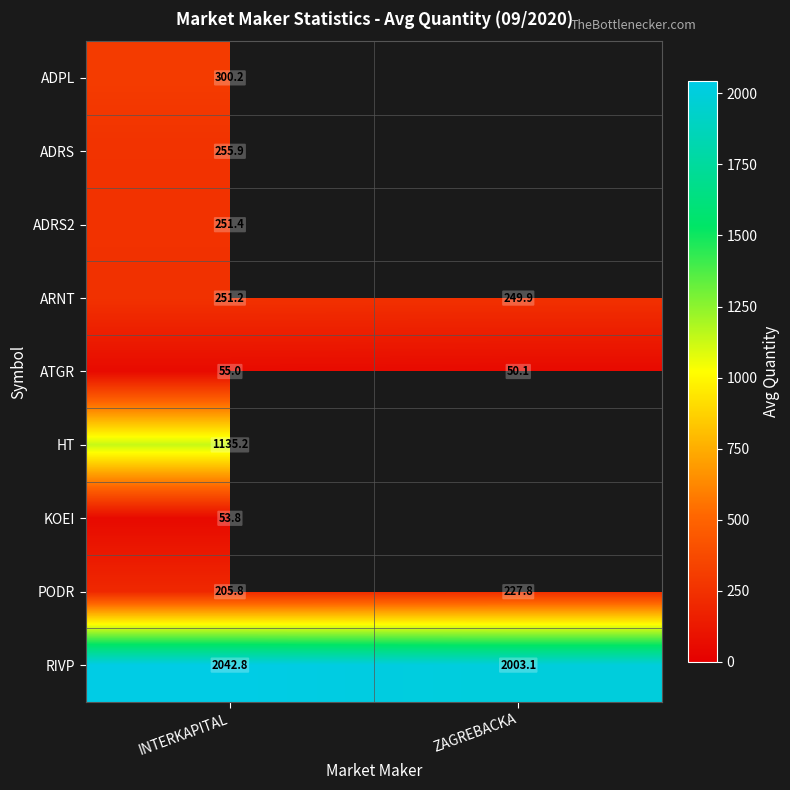

What is the sum of all PODR values?

433.6